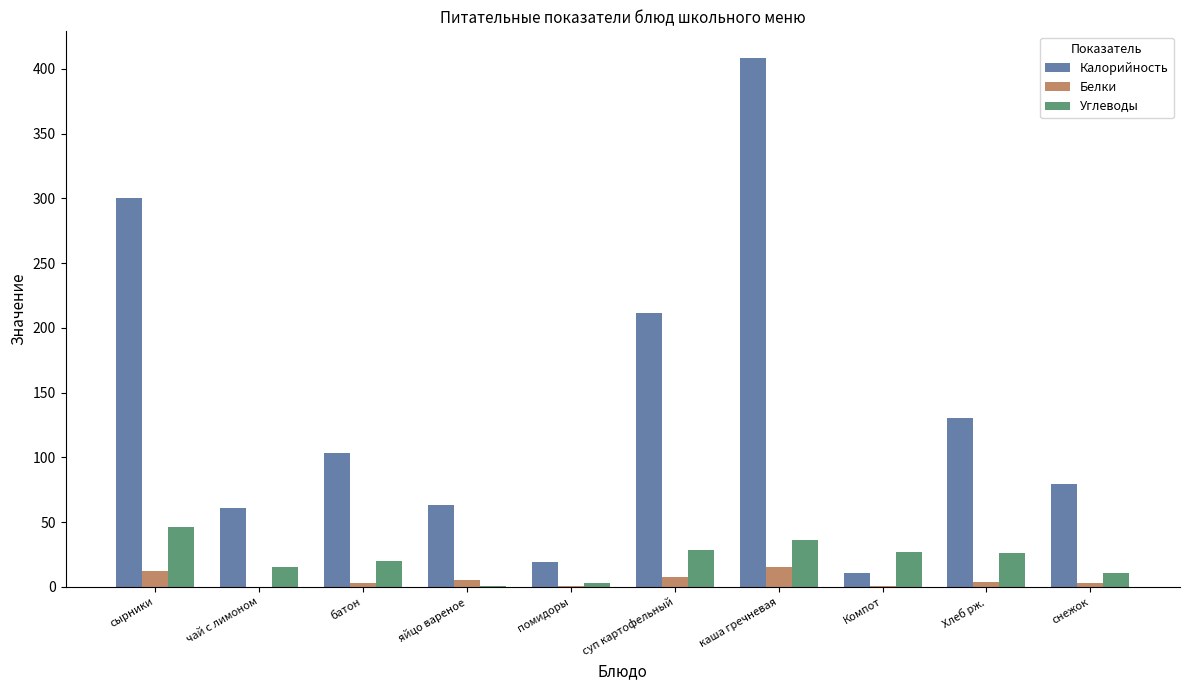

Which series has the largest range (max minus min)?

Калорийность